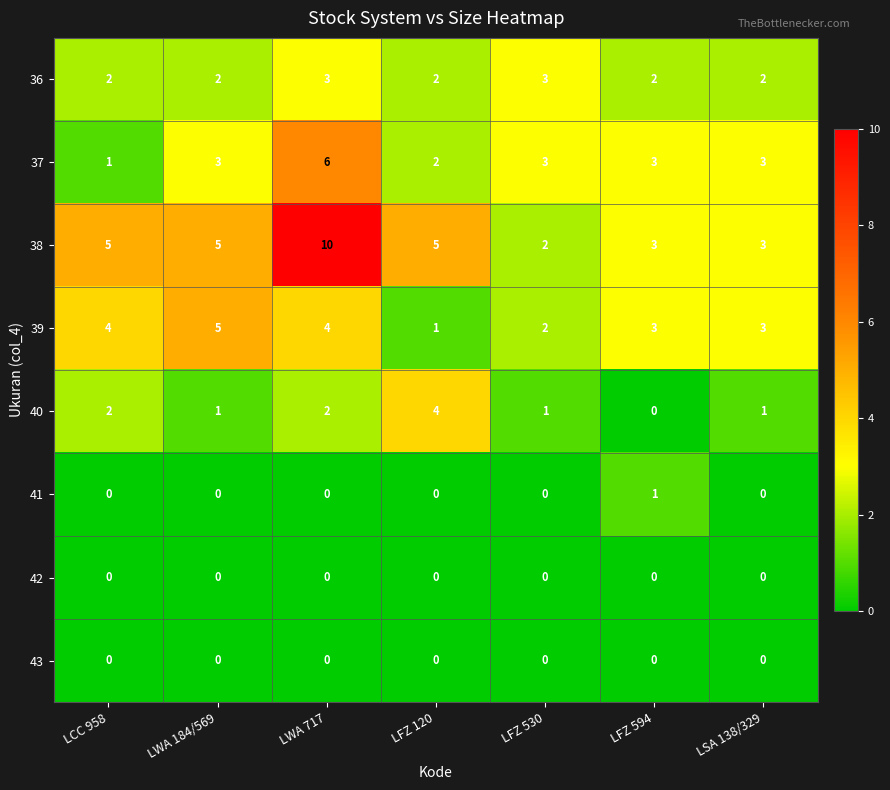

Which series has the largest total across all categories?

38